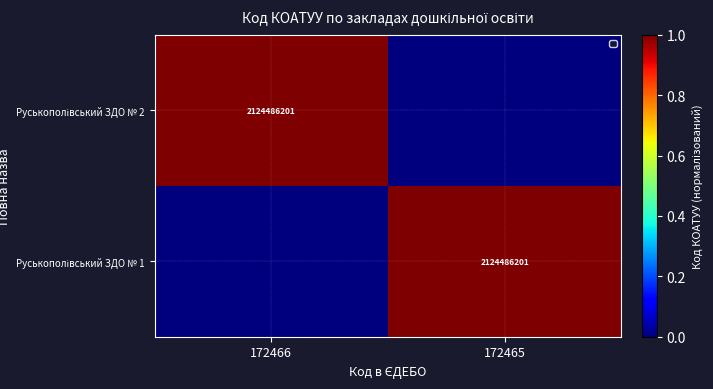

What is the difference between the maximum and minimum values in the Руськополівський ЗДО № 2 series?

1